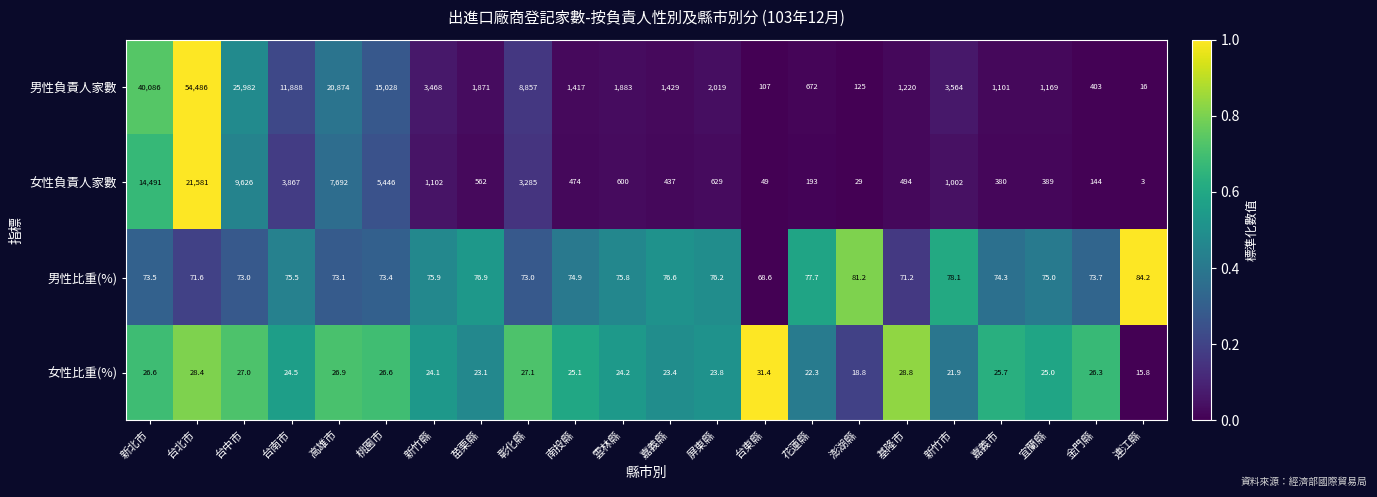

At which category is the sum across all series the highest?

台北市